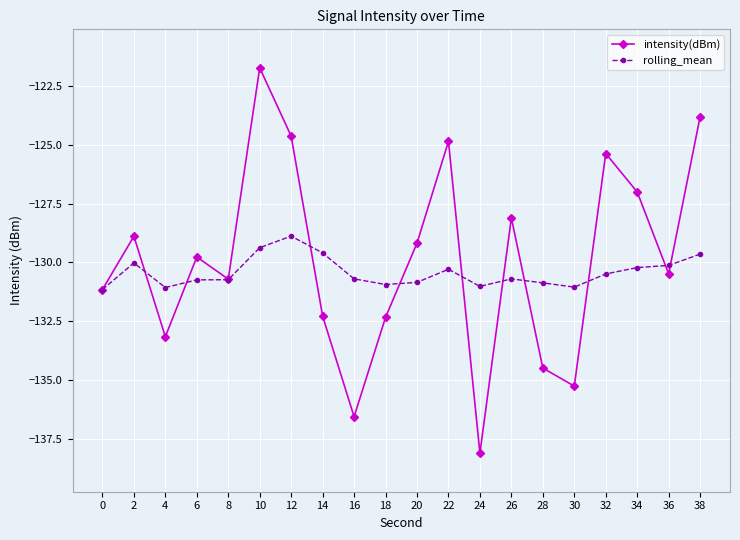

At which category is the sum across all series the highest?

10